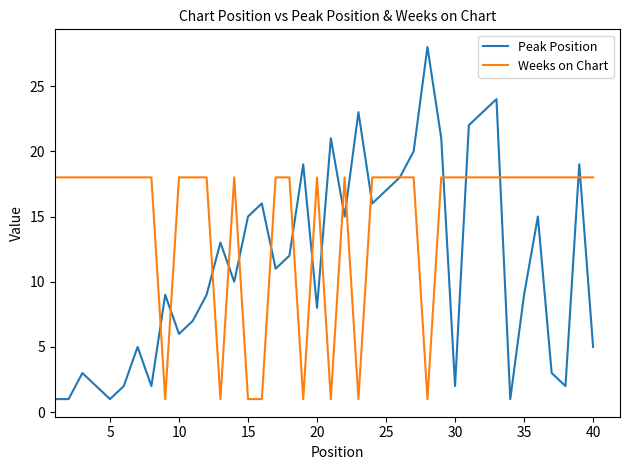

Which series has the largest range (max minus min)?

Peak Position